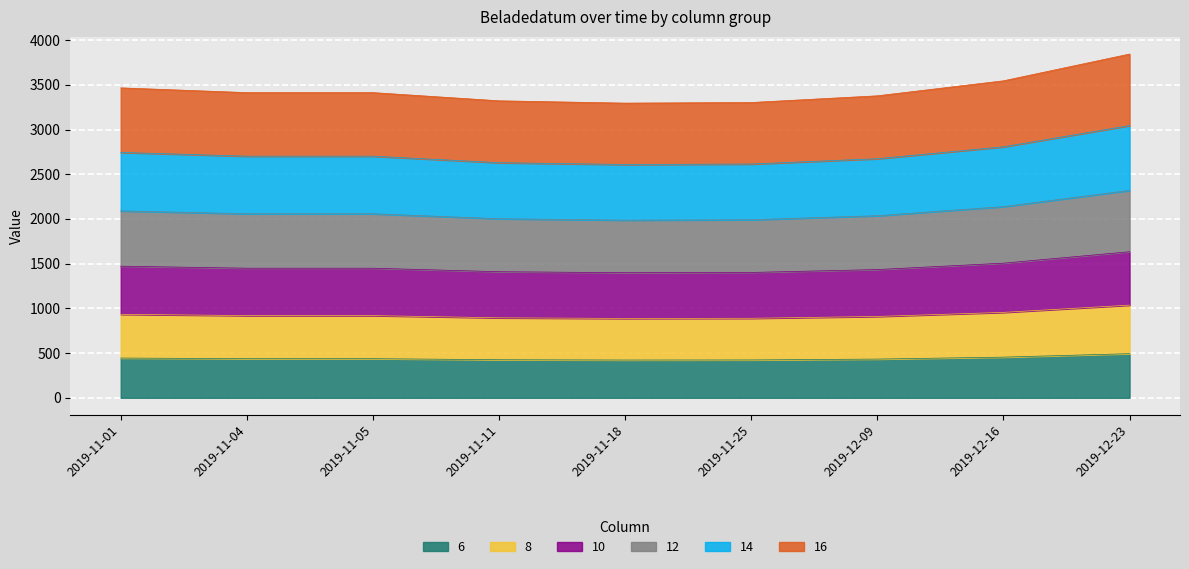

List the labels in order of 12 value, largest first.

2019-12-23, 2019-12-16, 2019-11-01, 2019-11-04, 2019-11-05, 2019-12-09, 2019-11-11, 2019-11-25, 2019-11-18